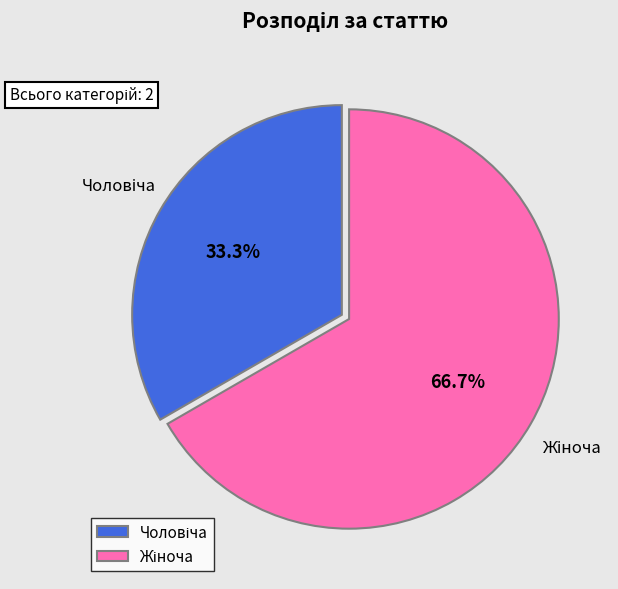

Does any single category account for the majority?

Yes